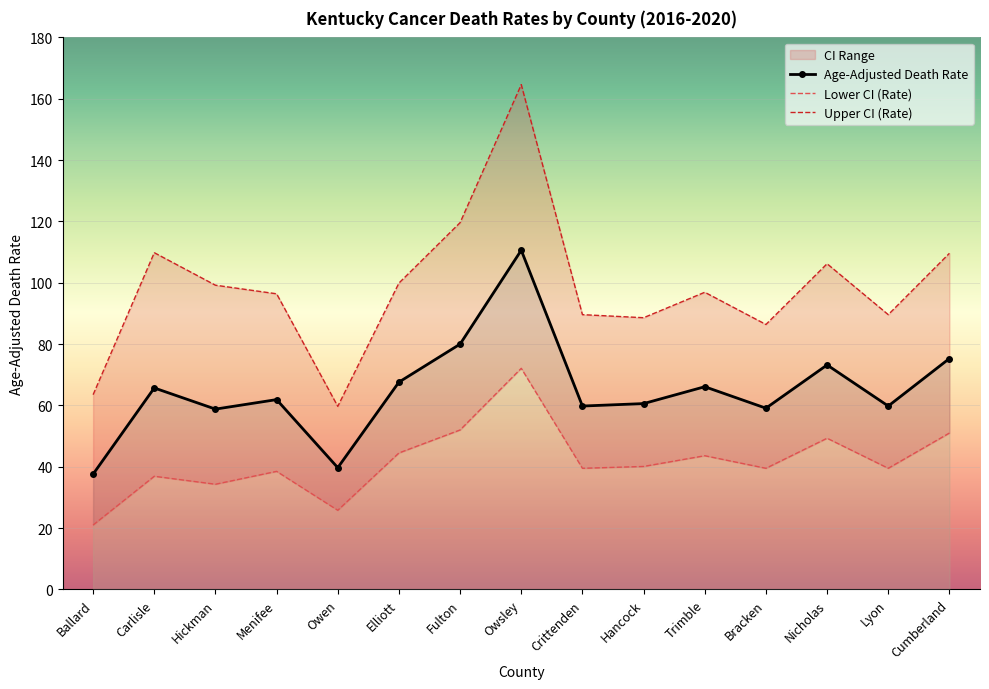

How many lines are shown in the chart?

3